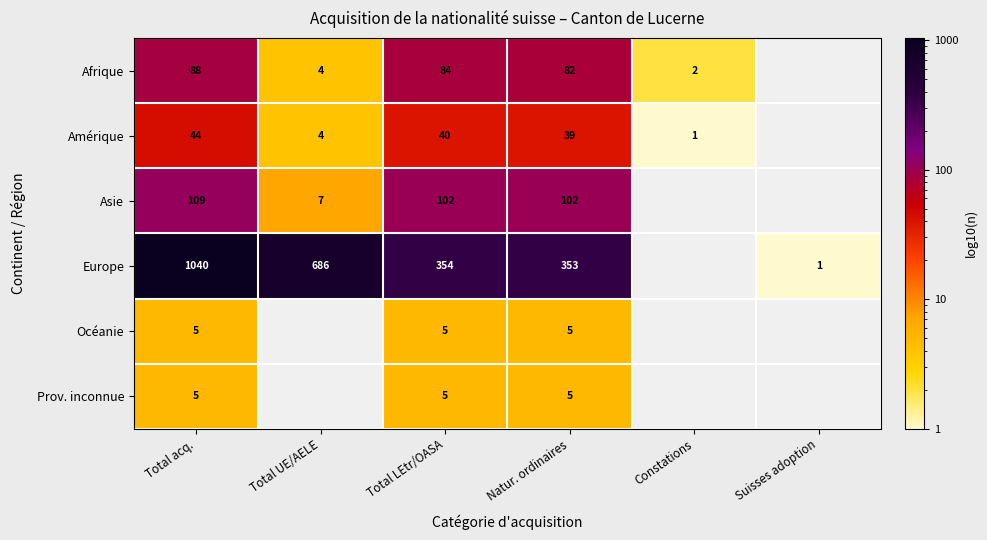

At how many categories does at least one series exceed 203?

4